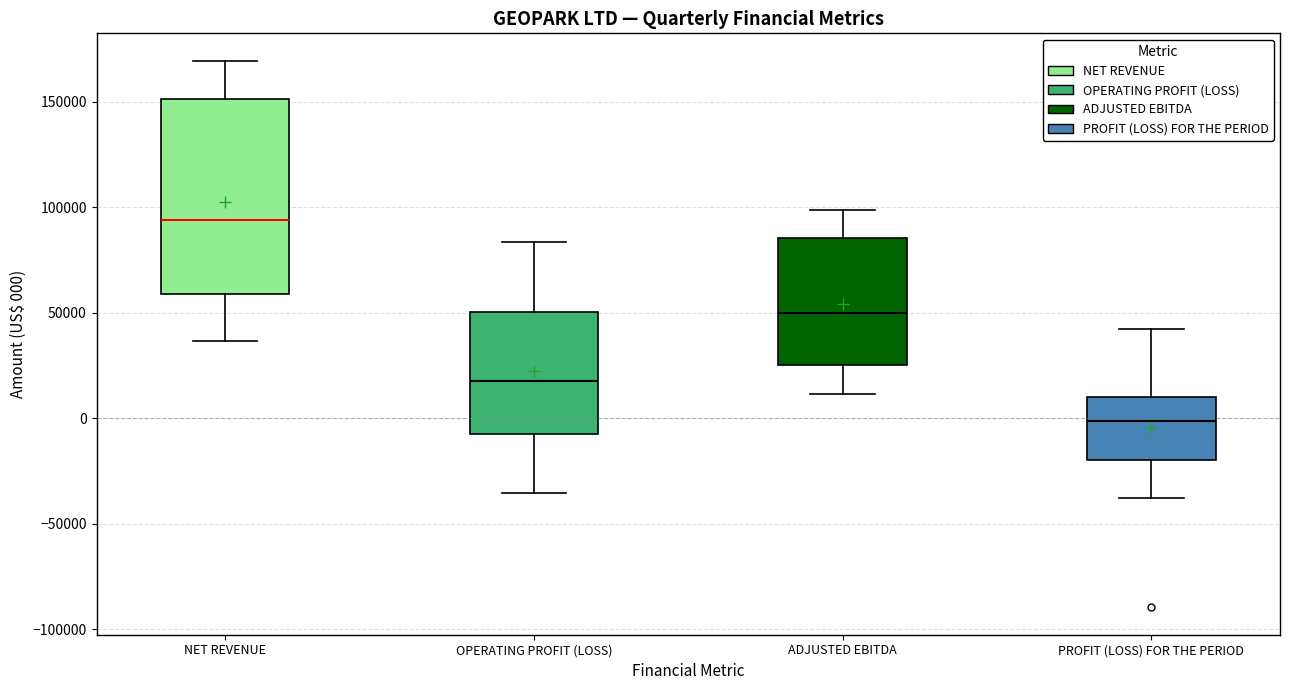

Which box is the tallest, from its lower edge to its upper edge?

NET REVENUE